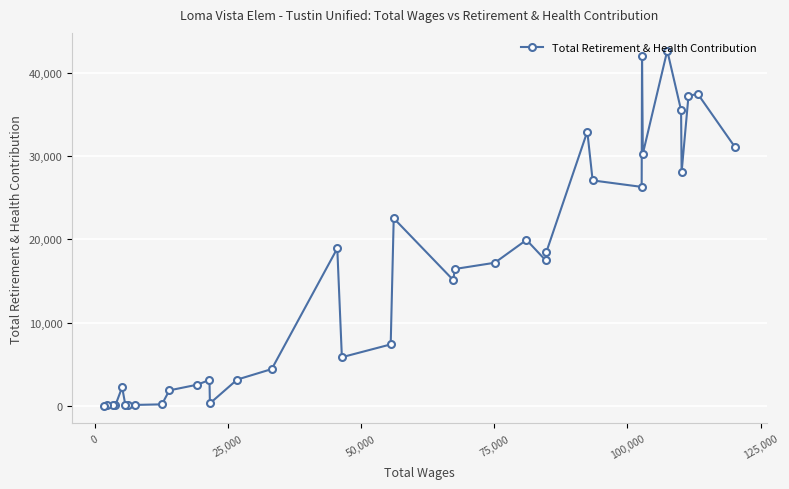

What is the average value?

15233